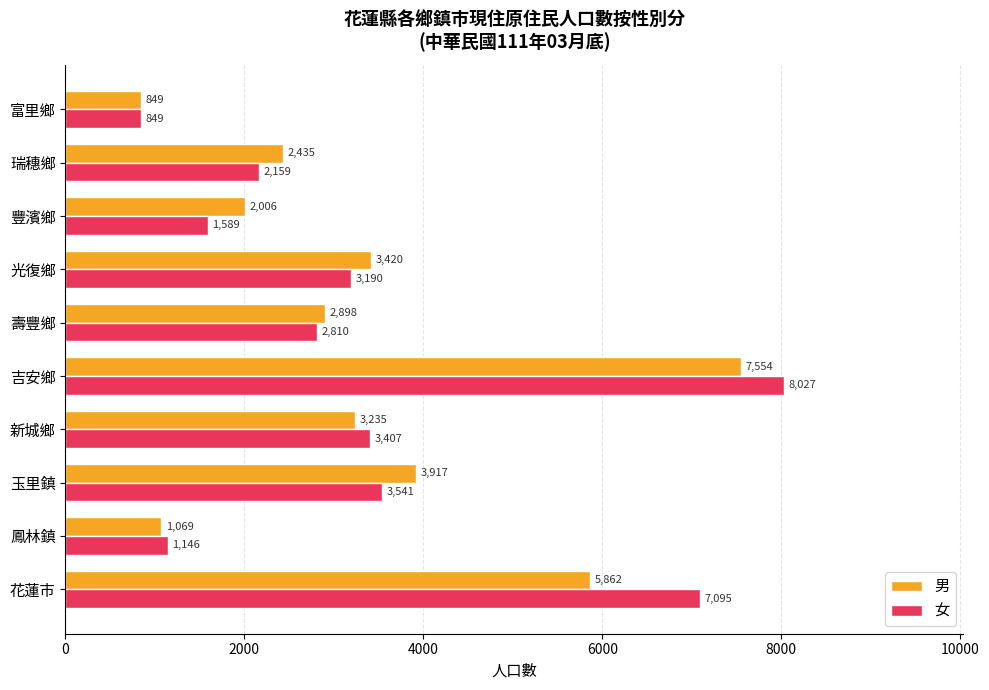

Rank the series at 豐濱鄉 from highest to lowest value.

男, 女